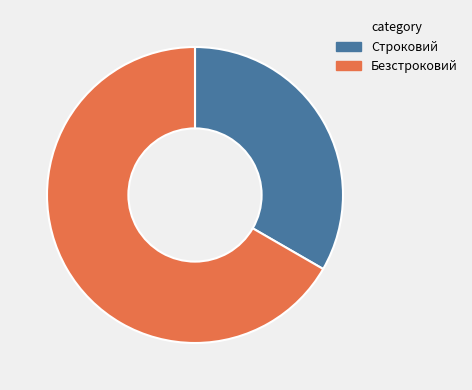

Is there a majority slice in this chart?

Yes